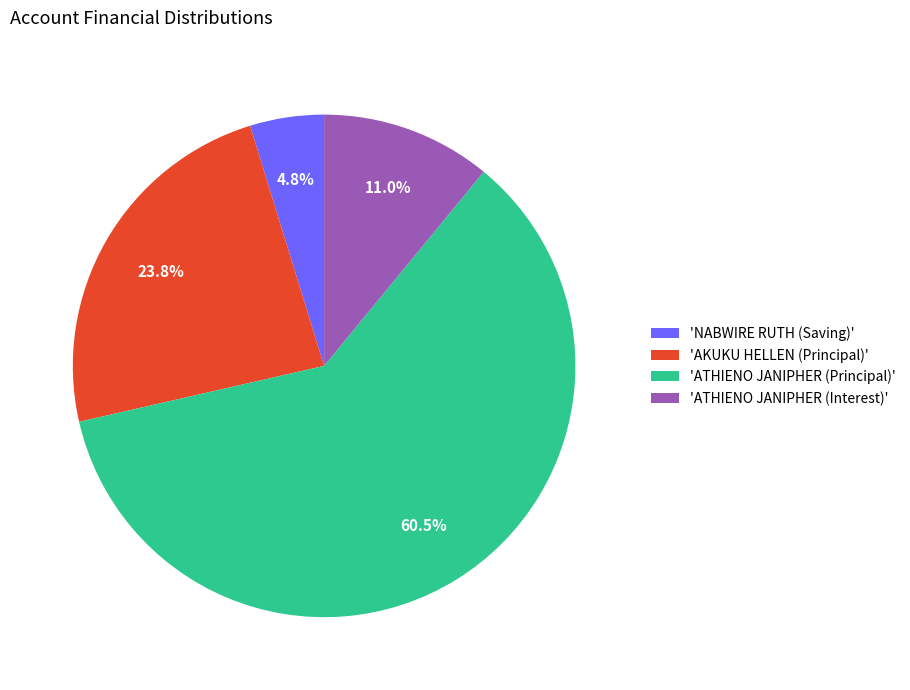

What percentage is NOT represented by 'ATHIENO JANIPHER (Interest)'?

89.0%